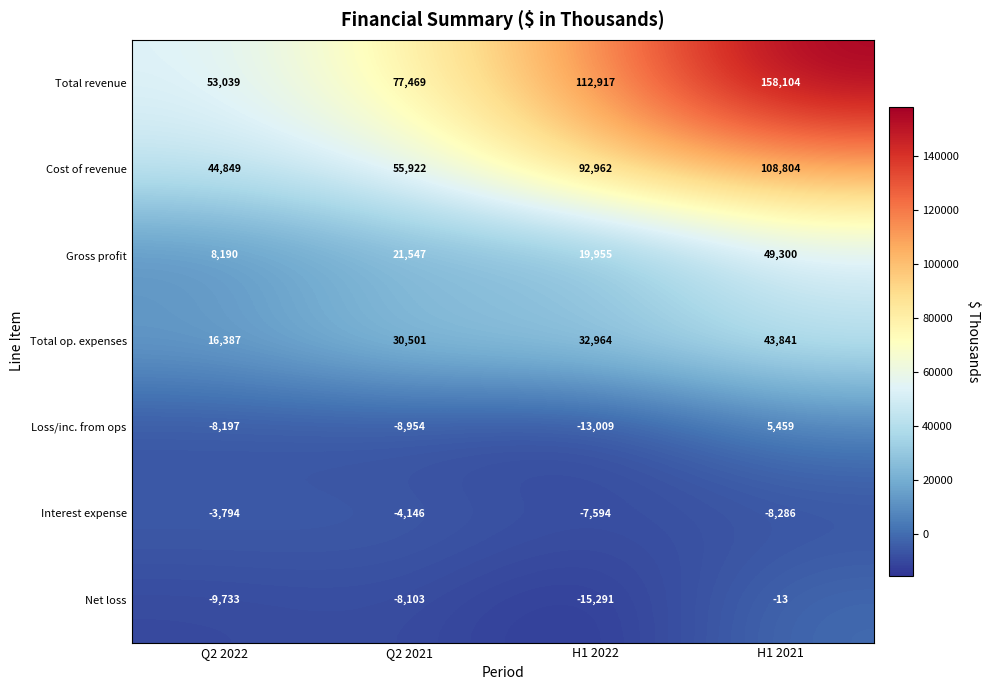

What is the greatest value displayed?

158104